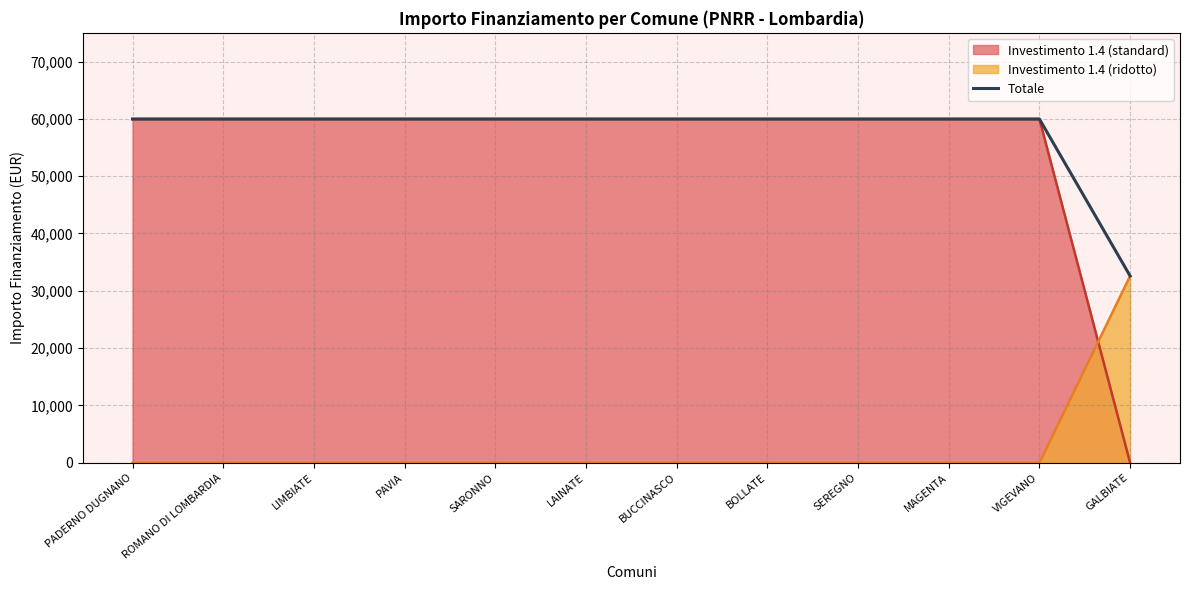

Does the chart display data point markers on the line(s)?

No